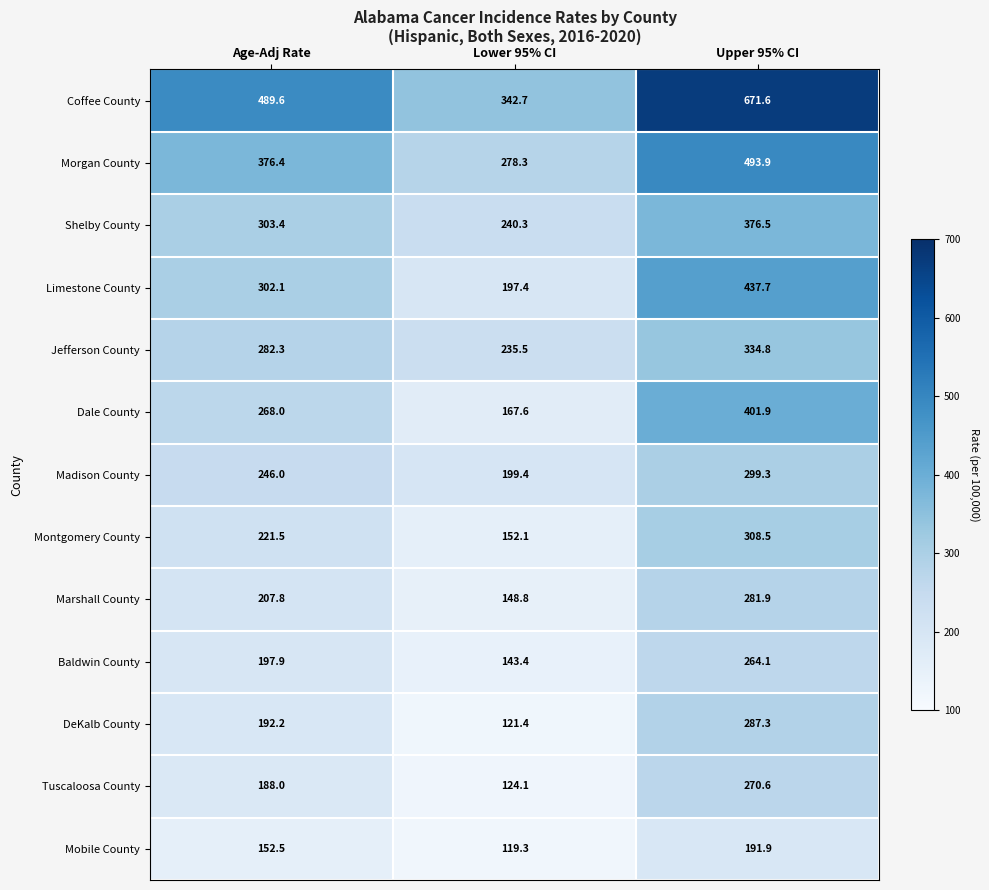

Which series has the widest spread of values?

Coffee County